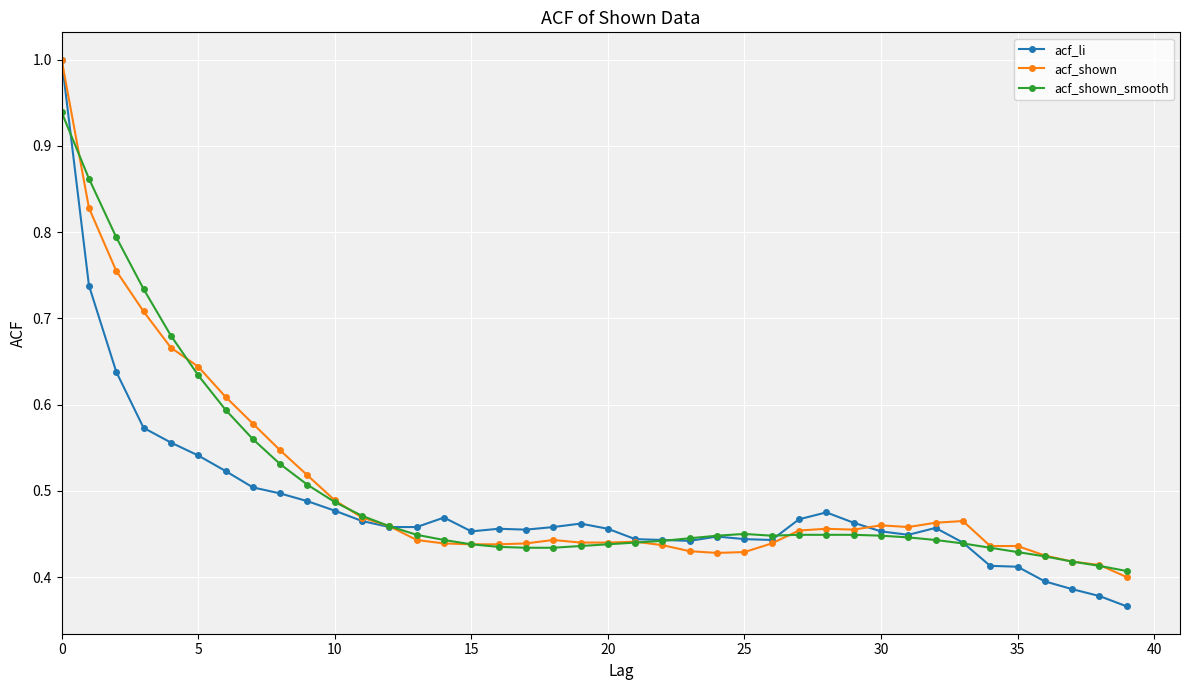

True or false: acf_li has more than 0 points higher than both neighbors.

True